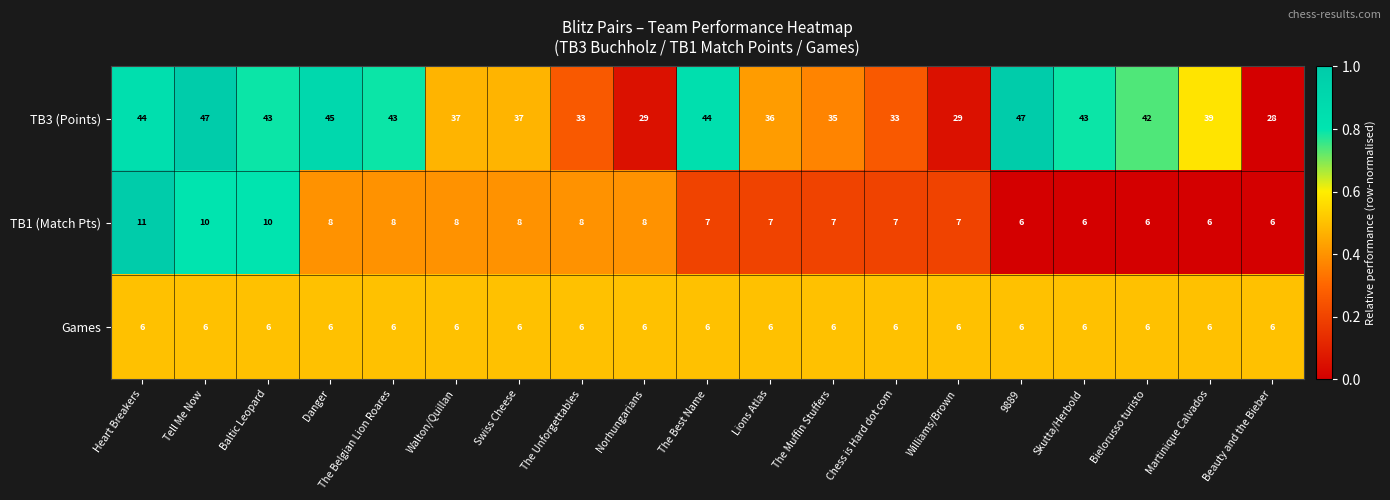

What is the total value across all series at Williams/Brown?

42